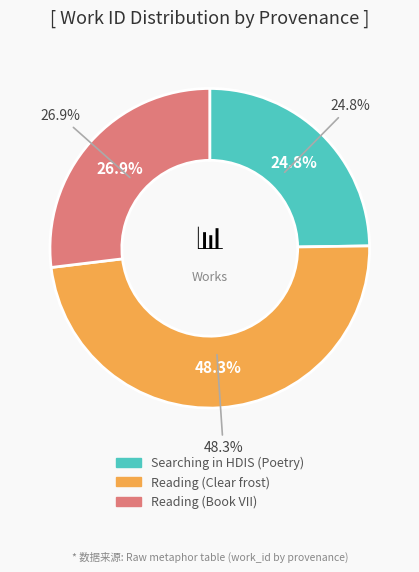

Does Searching in HDIS (Poetry) represent more than half of the total?

No